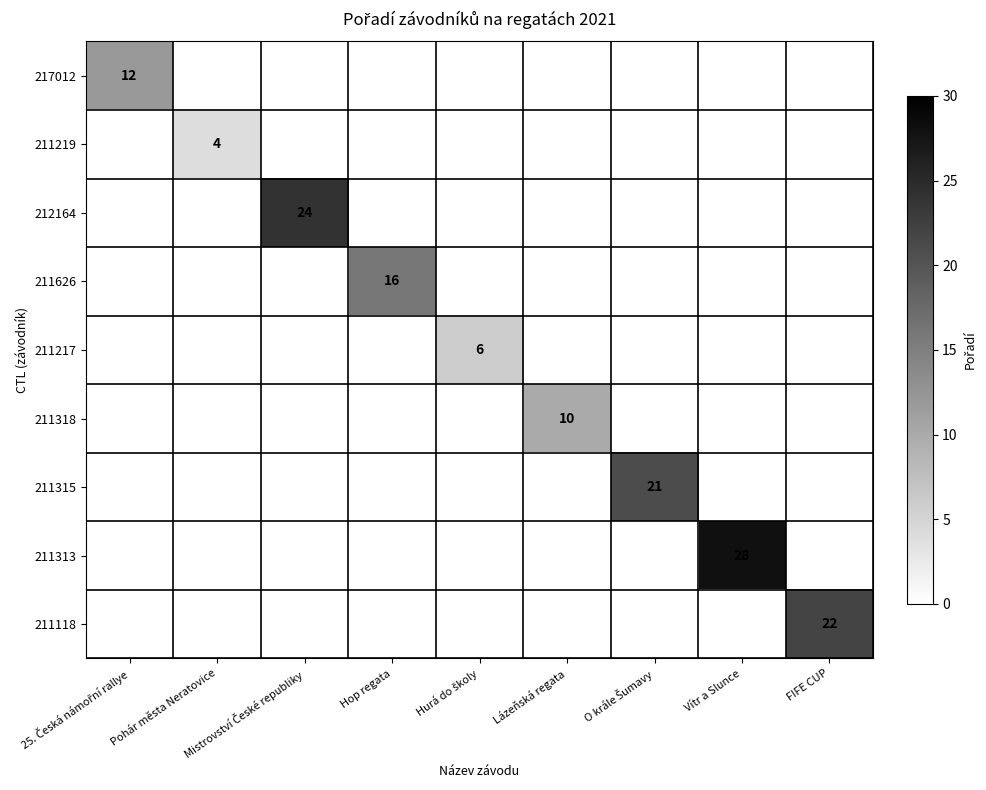

Is it true that 211118 equals 22 at FIFE CUP?

True